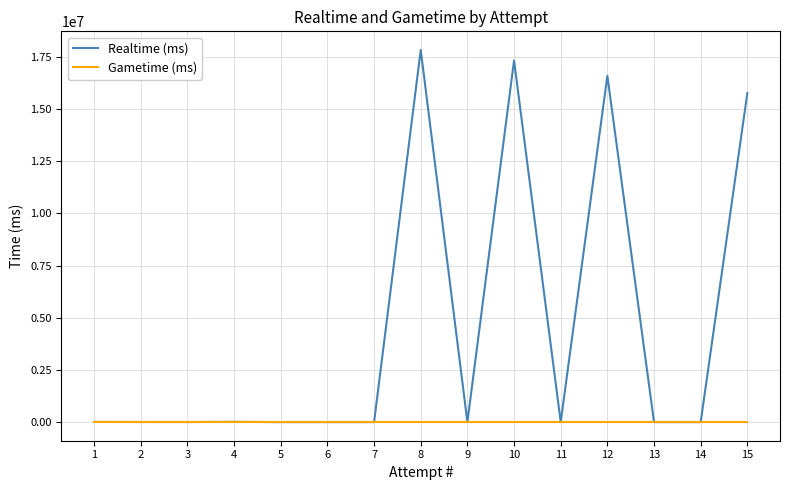

The value of Gametime (ms) at 5 is 0. True or false?

True